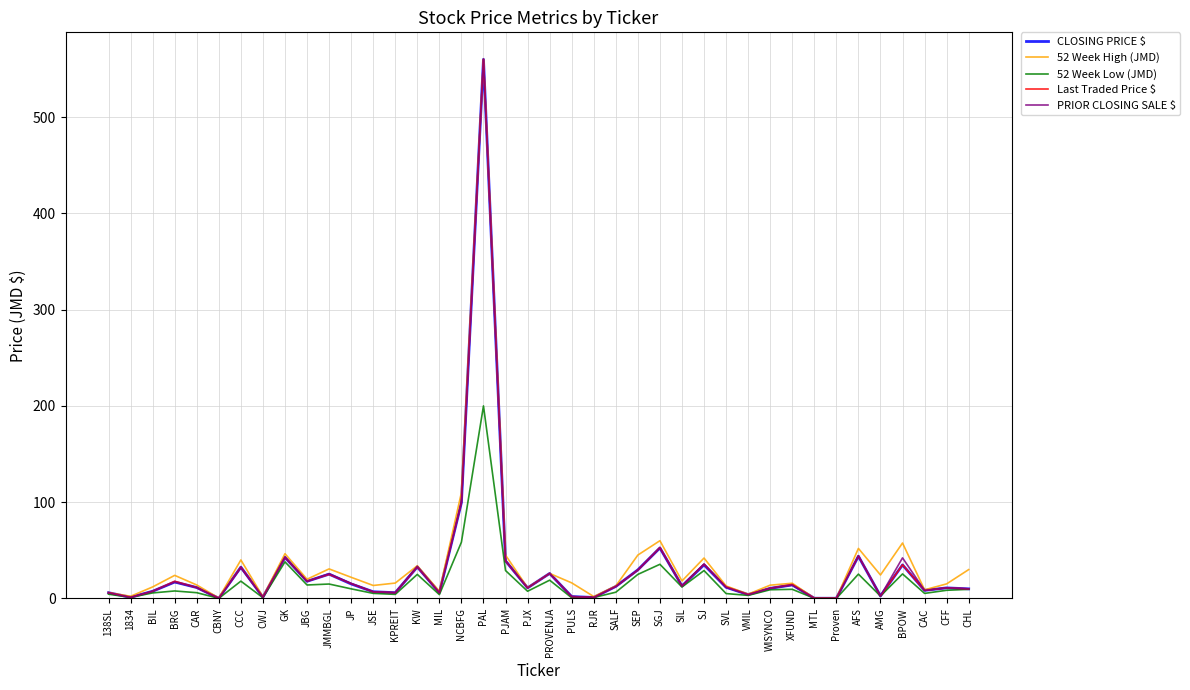

Count the number of data series in this chart.

5